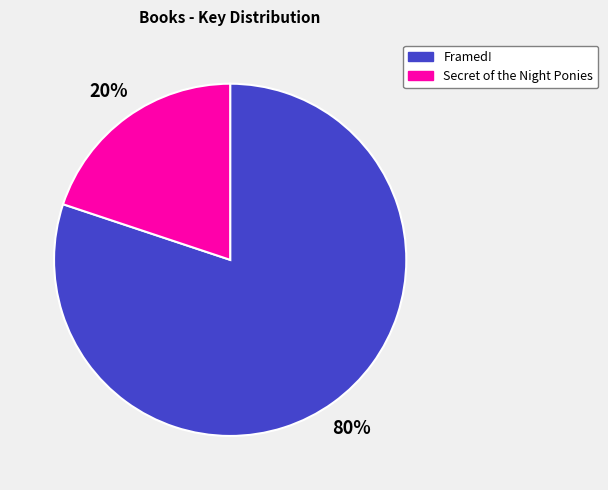

Rank the categories by value from highest to lowest.

Framed!, Secret of the Night Ponies